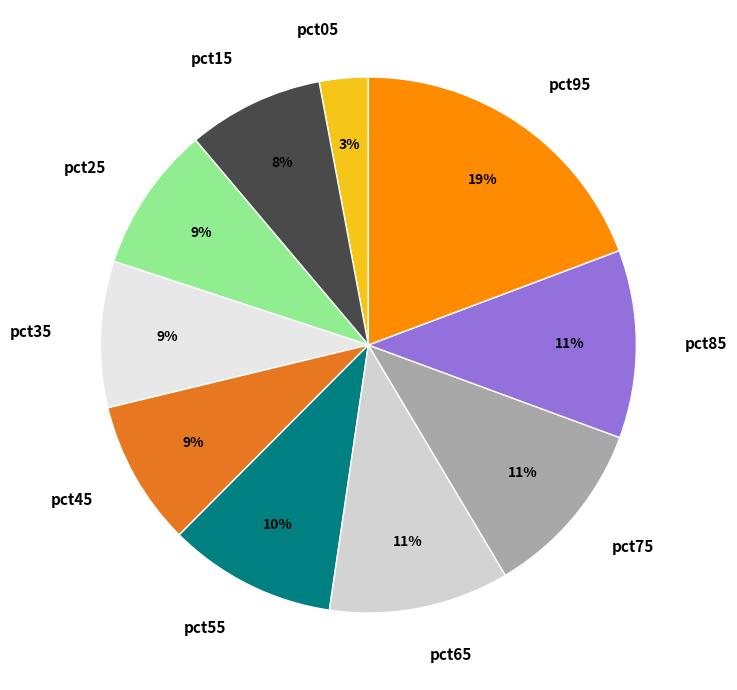

What percentage is the pct45 slice, to the nearest percent?

9%